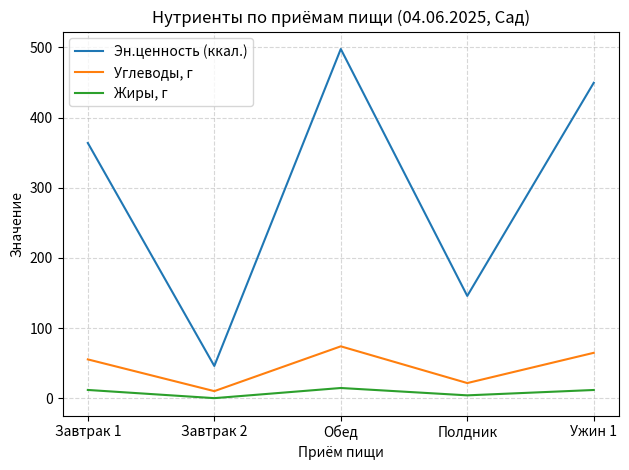

True or false: Жиры, г has a value of 14.6 at Обед.

True